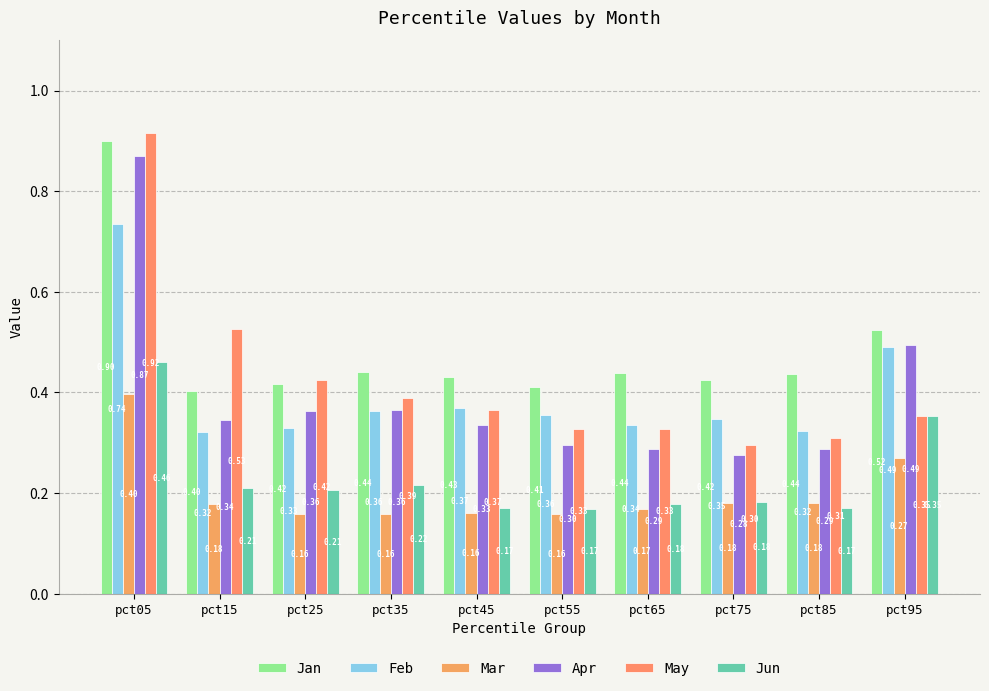

The value of Feb at pct75 is 0.3. True or false?

True